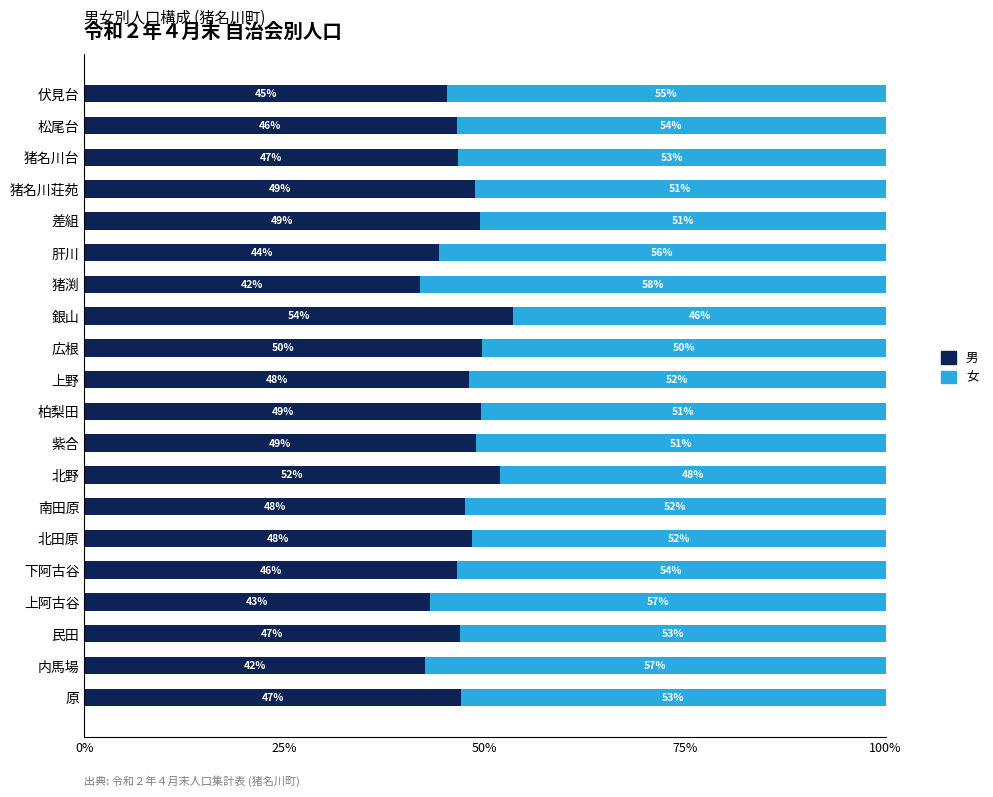

At which label does 男 reach its peak?

銀山